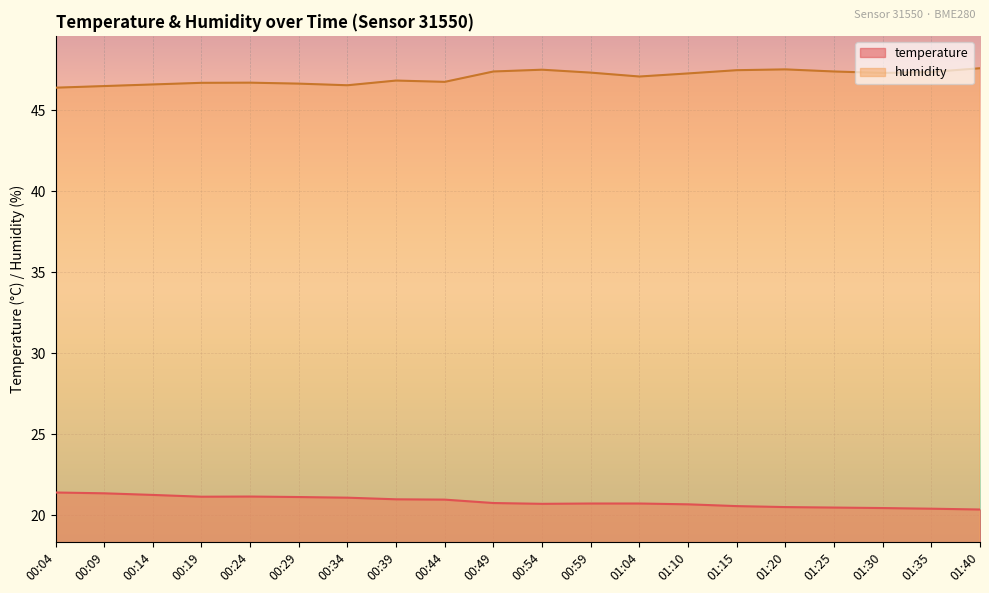

True or false: humidity and temperature cross at least once.

False